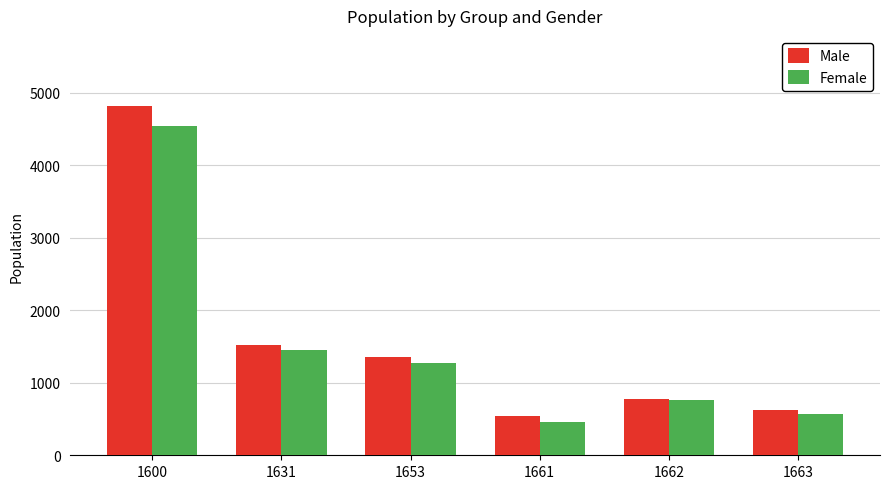

At which label is Male closest to 2680?

1631